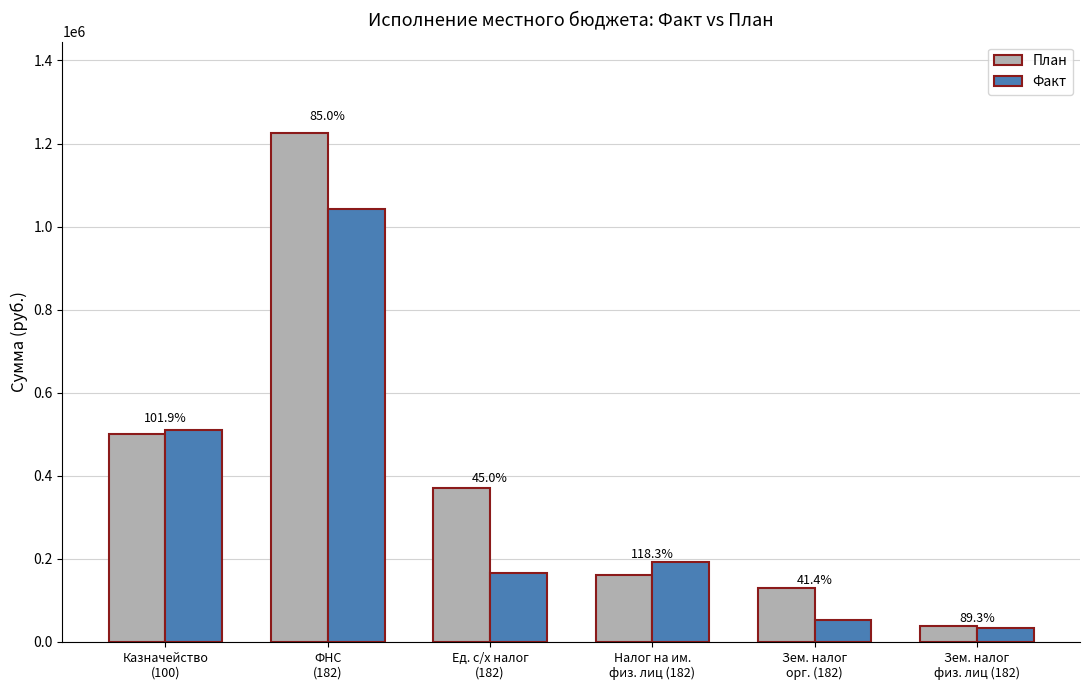

What are all the series names shown in the legend?

План, Факт